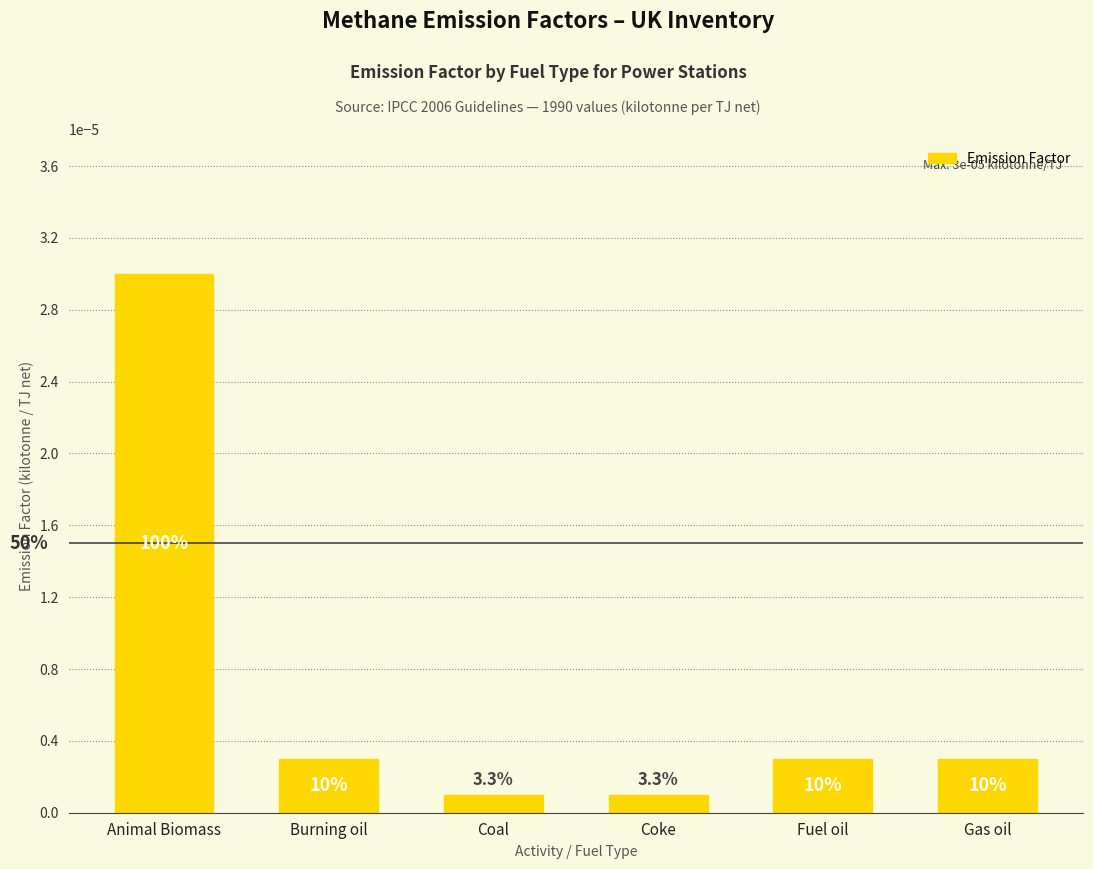

Between Animal Biomass and Coke, which is larger?

Animal Biomass